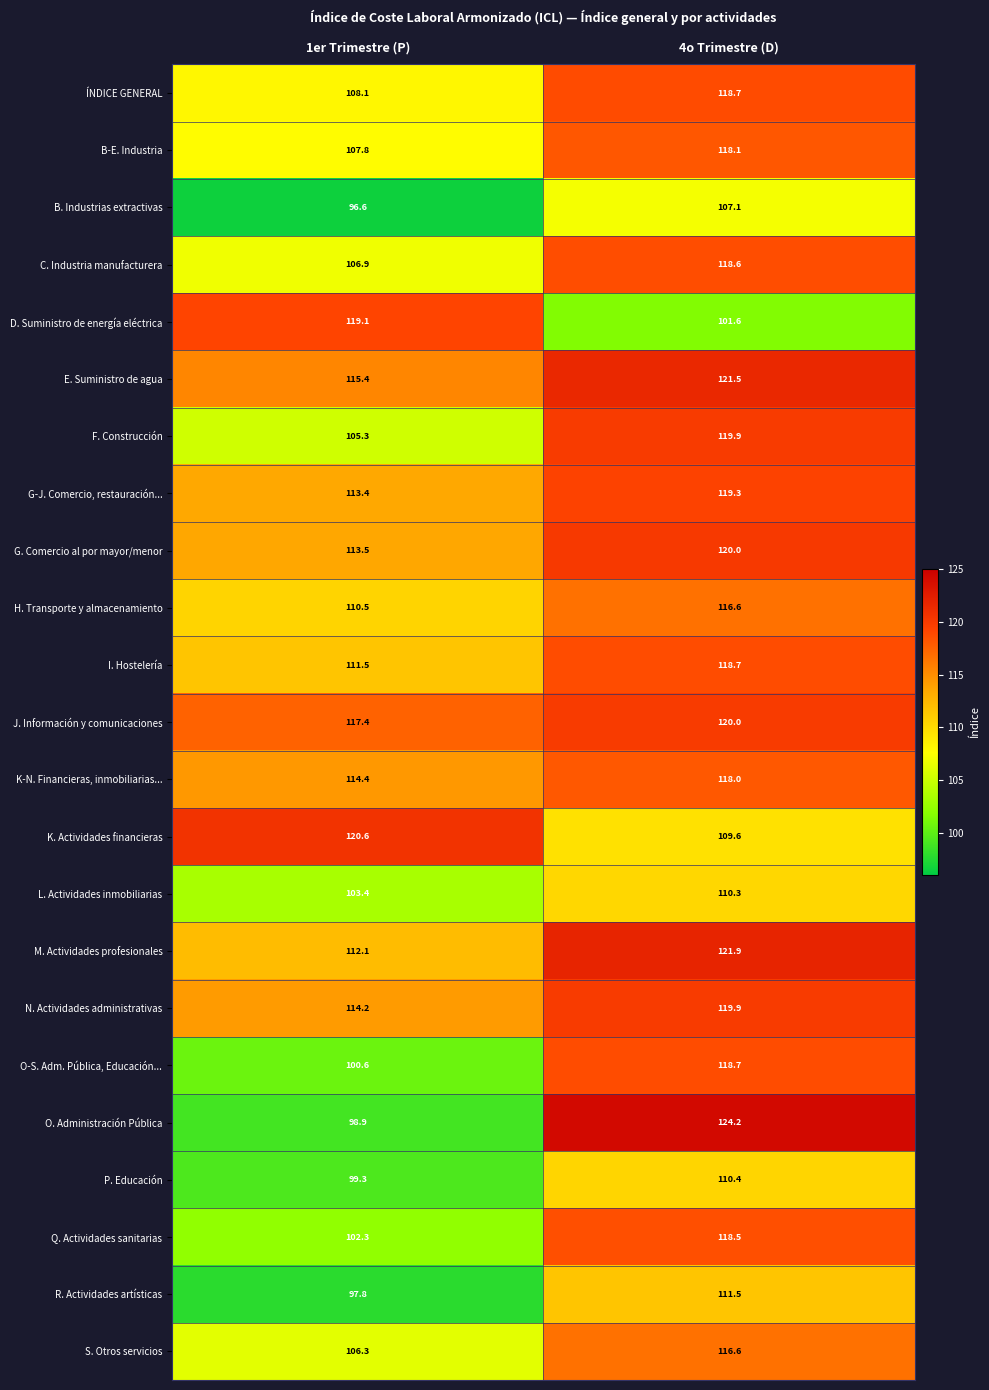

Which label corresponds to the smallest value in the chart?

1er Trimestre (P)